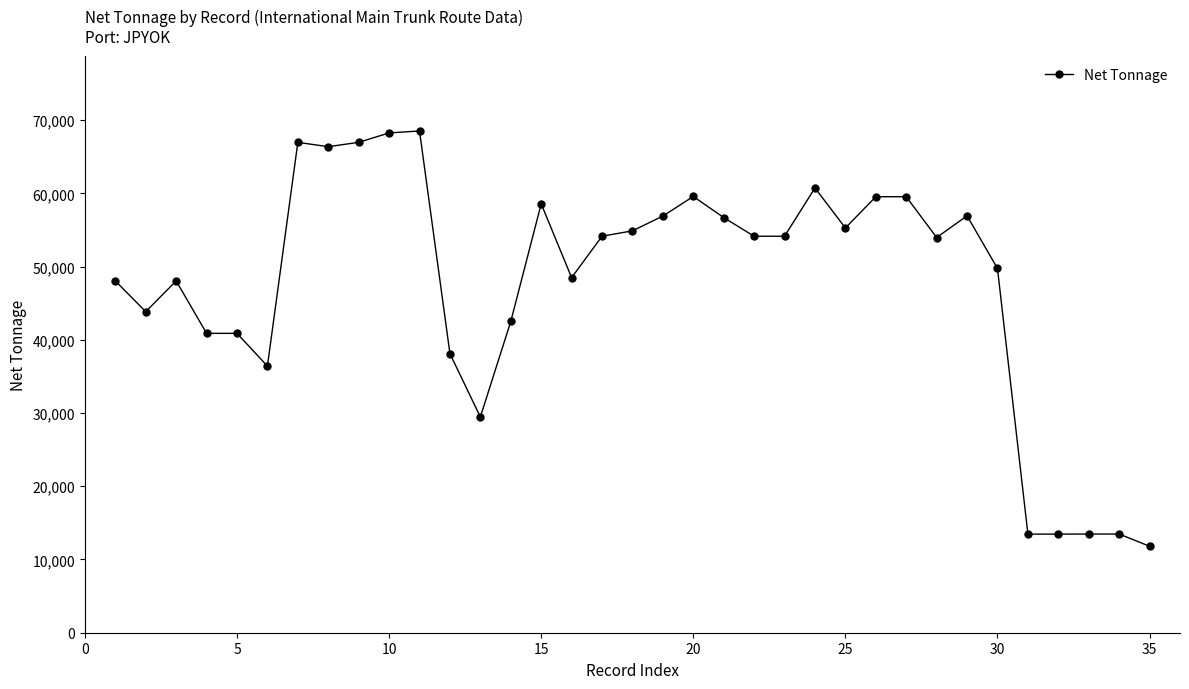

True or false: there are more than 2 points higher than both neighbors.

True